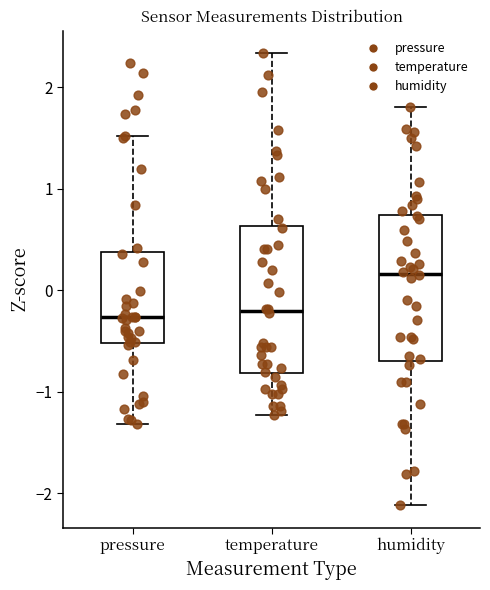

Reading left to right, transcribe this box plot: for each box, give where its median line is, the range the box spans, and where its two whiskers end, as read against the y-axis. The values are not printed on the chart, so give them approximately, as read against the axis.

pressure: median -0.3, box -0.5 to 0.4, whiskers -1.3 to 1.5
temperature: median -0.2, box -0.8 to 0.6, whiskers -1.2 to 2.3
humidity: median 0.2, box -0.7 to 0.7, whiskers -2.1 to 1.8